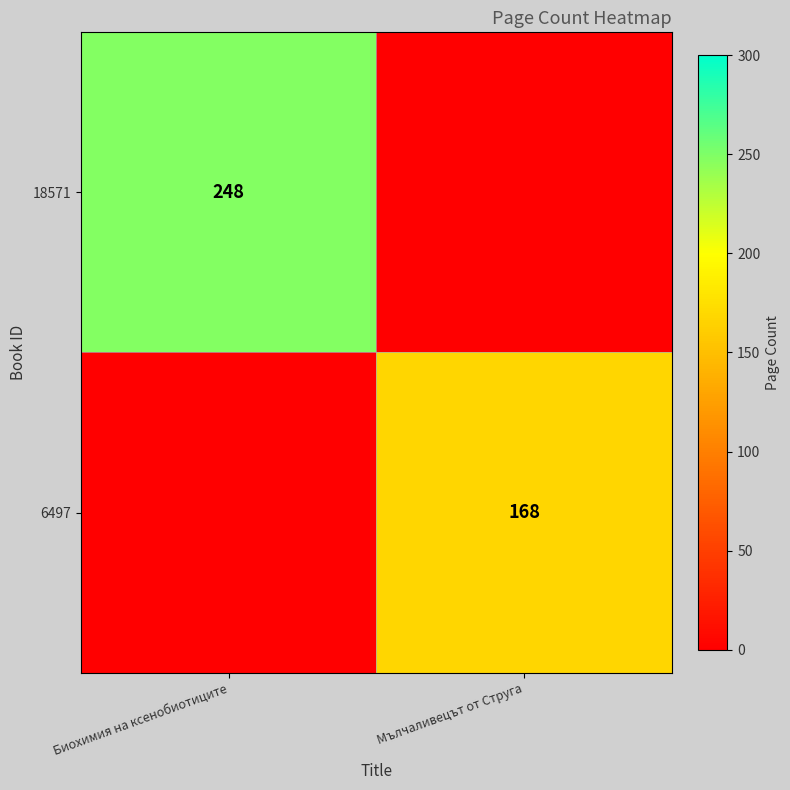

The 6497 series shows 168 at Мълчаливецът от Струга. True or false?

True